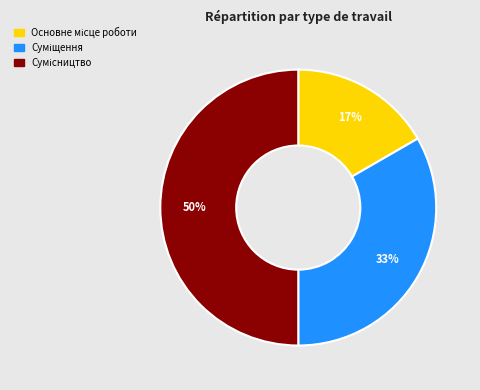

To the nearest percent, what is the average slice percentage?

33%